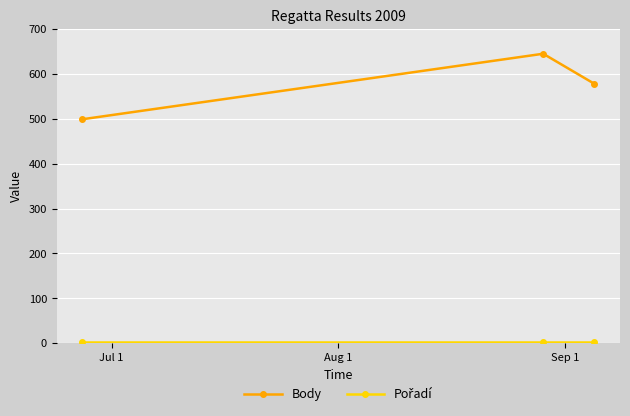

At how many categories does at least one series exceed 205?

3